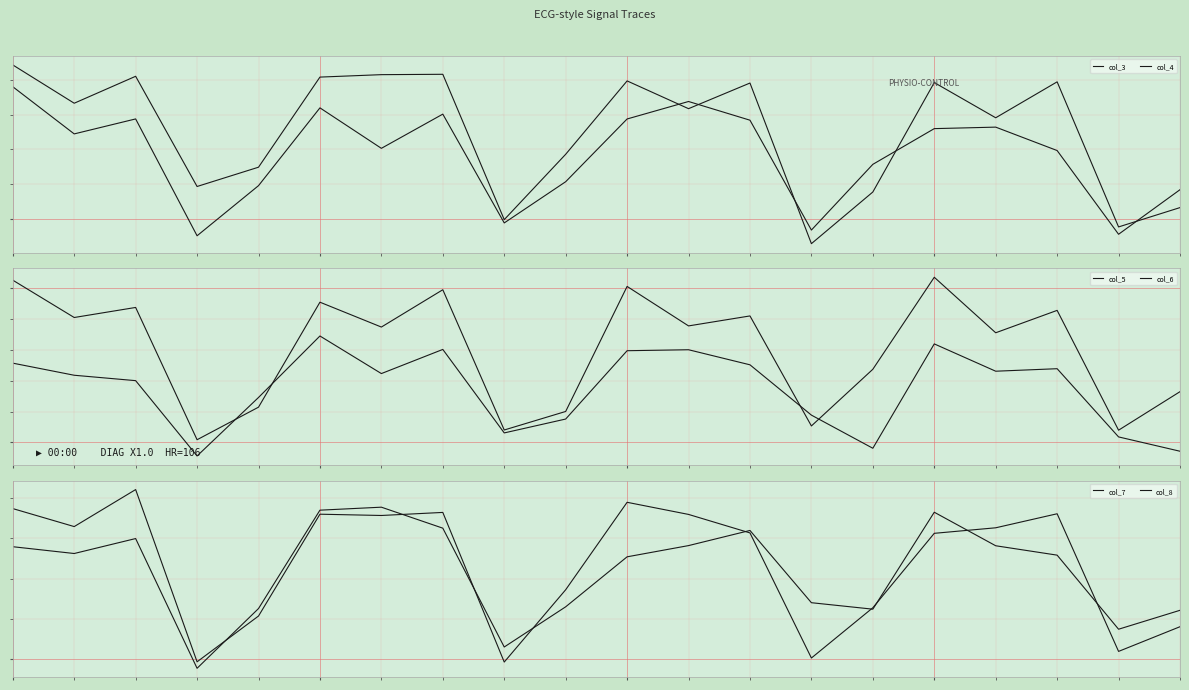

How many categories are shown in the chart?

20